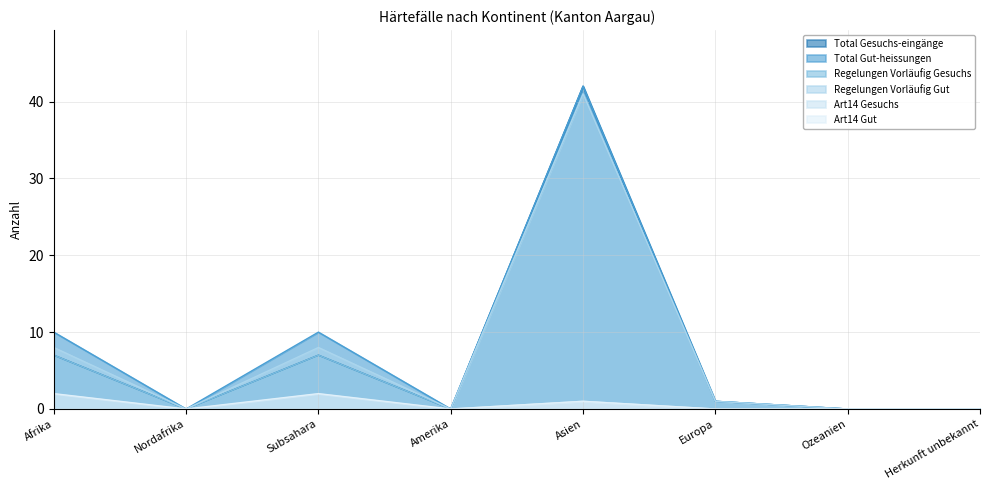

What is the label of the 4th point from the left?

Amerika